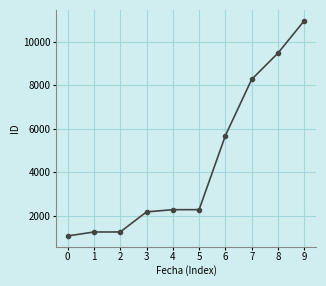

What is the change in value from 6 to 7?

+2585